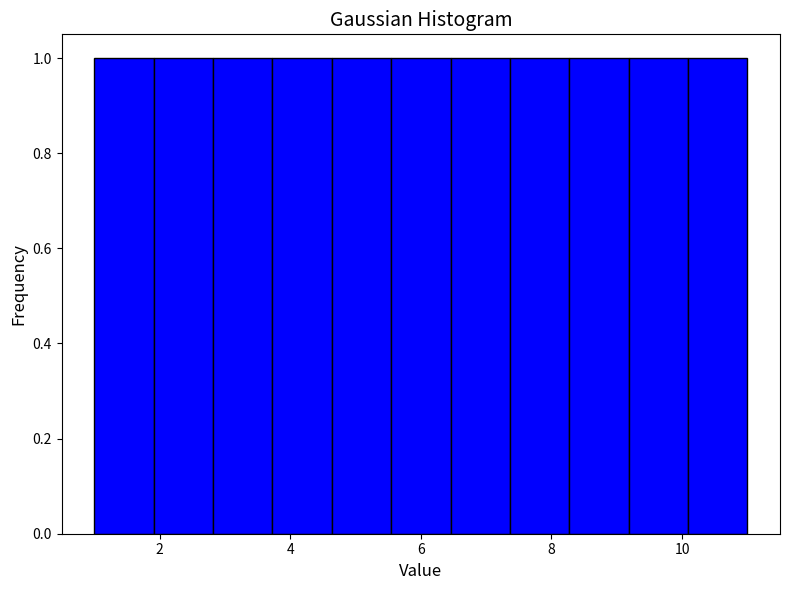

Reading left to right, transcribe this chart: for each bar, give the range it covers on the x-axis and its height. Neither the bar edges nor the heights are printed on the chart, so give them approximately, as read against the axes.

1.0 to 2.0: 1
2.0 to 2.8: 1
2.8 to 3.8: 1
3.8 to 4.6: 1
4.6 to 5.6: 1
5.6 to 6.4: 1
6.4 to 7.4: 1
7.4 to 8.2: 1
8.2 to 9.2: 1
9.2 to 10.0: 1
10.0 to 11.0: 1